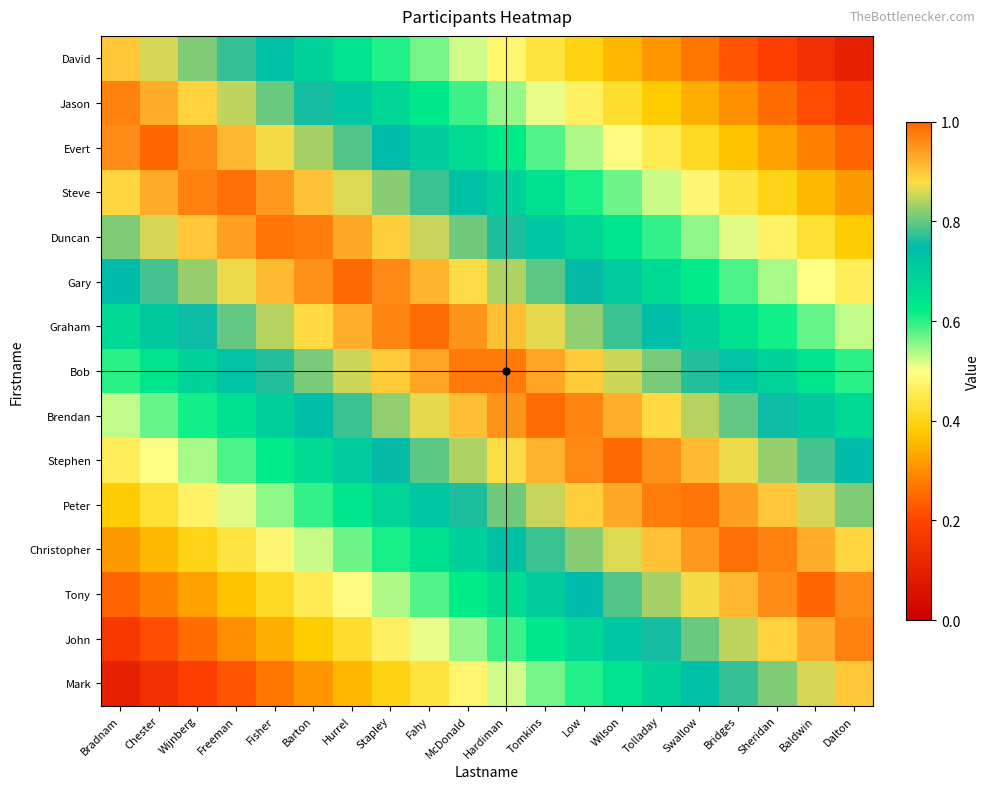

Which has a higher value, Wilson or Sheridan?

Wilson